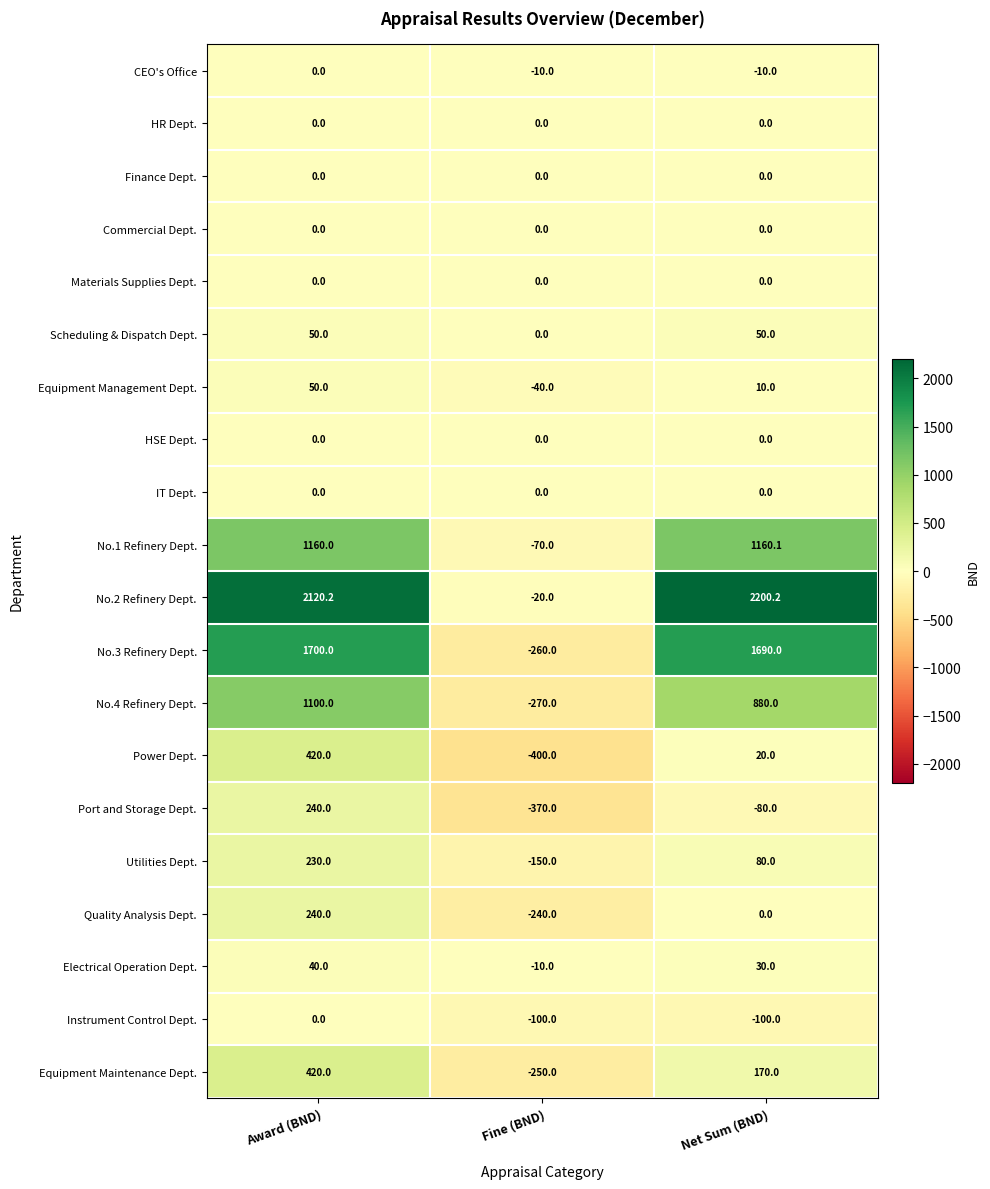

Rank the categories by Port and Storage Dept. value from highest to lowest.

Award (BND), Net Sum (BND), Fine (BND)